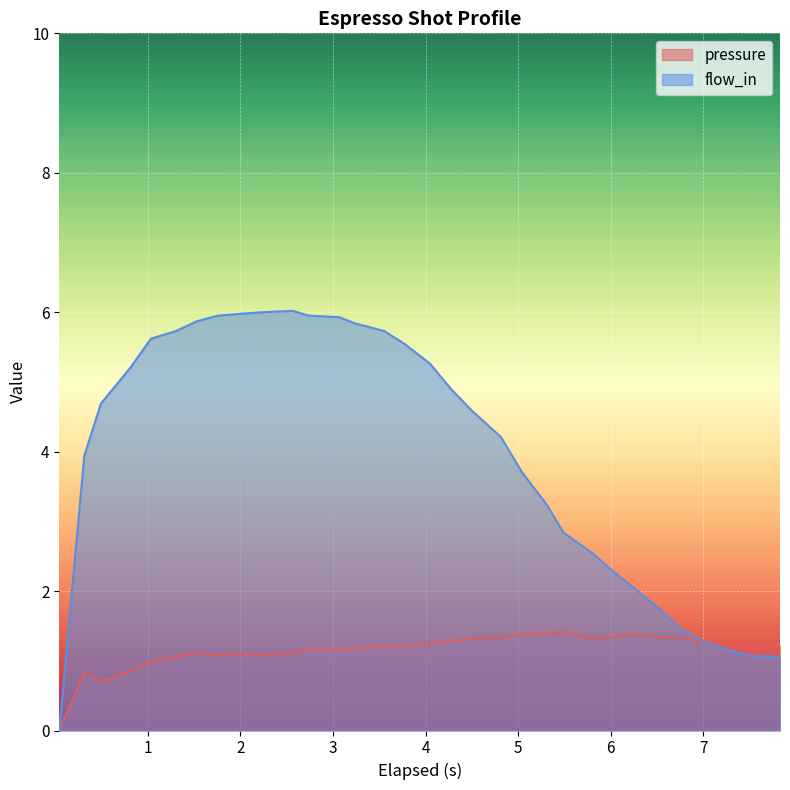

How many interior local peaks does the pressure series have?

5